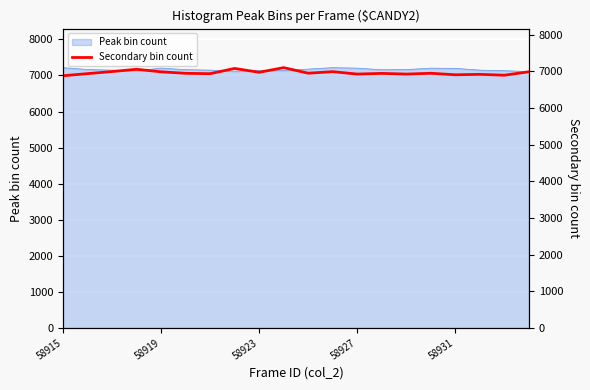

How many interior local peaks (higher than both neighbors) does the data have?

7